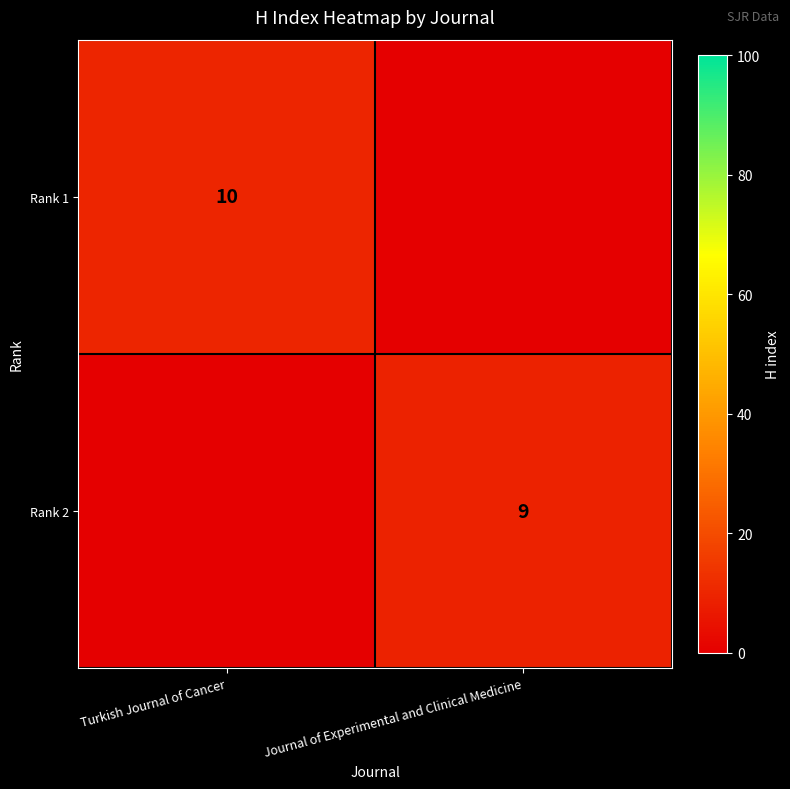

Is it true that Rank 1 equals 10 at Turkish Journal of Cancer?

True